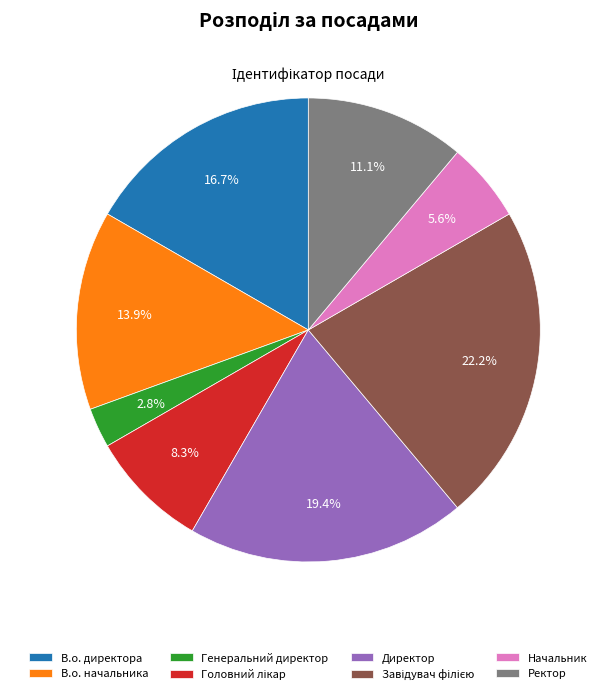

To the nearest percent, what is the average slice percentage?

12%